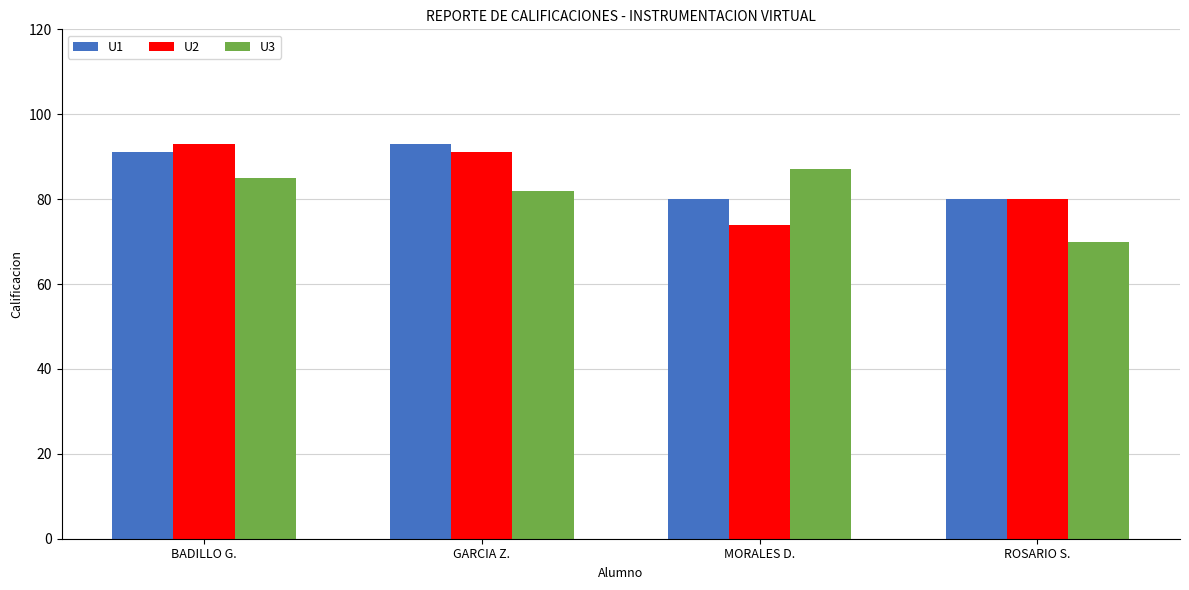

What are all the series names shown in the legend?

U1, U2, U3